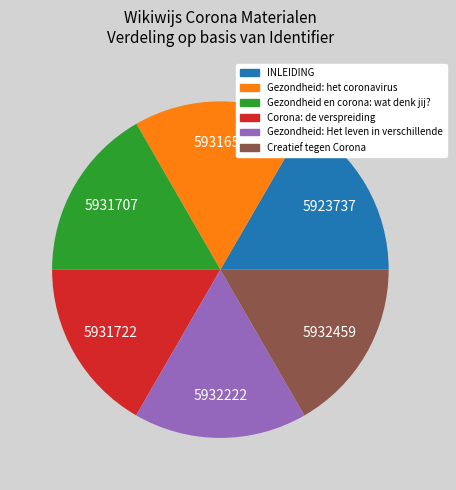

Approximately how many times larger is the value at Corona: de verspreiding compared to Gezondheid en corona: wat denk jij??

1.0